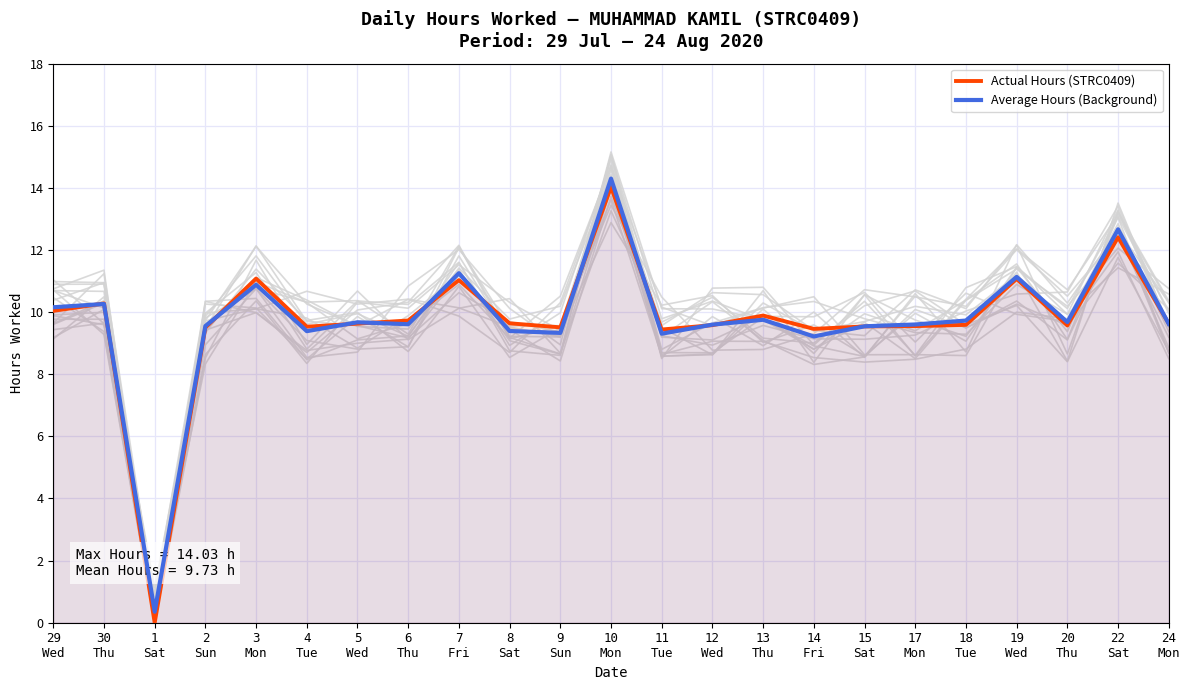

Between which two adjacent categories do Average Hours (Background) and Actual Hours (STRC0409) first intersect?

29
Wed and 30
Thu